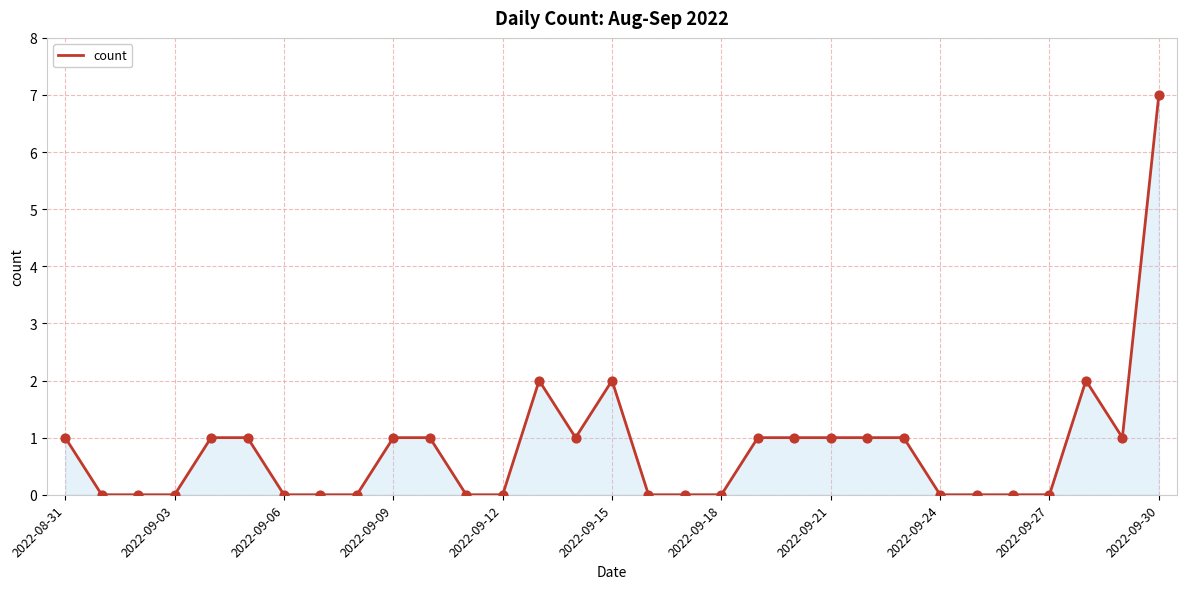

What is the difference between the maximum and minimum values?

7